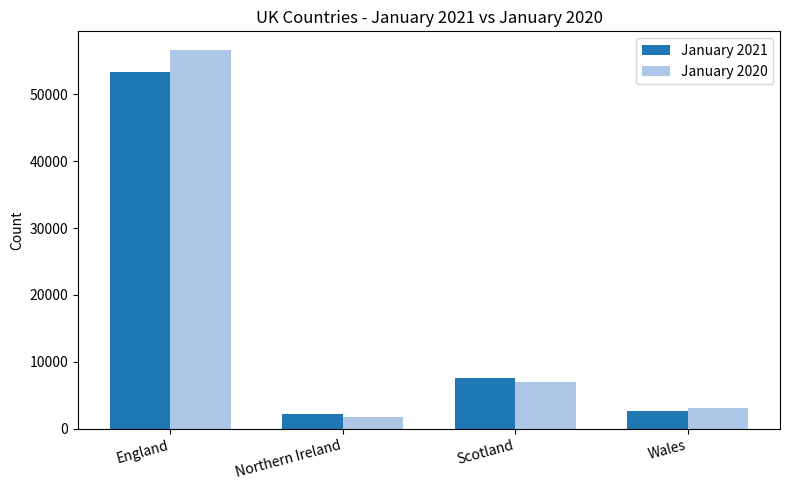

What is the difference between the January 2021 values at Northern Ireland and Wales?

353